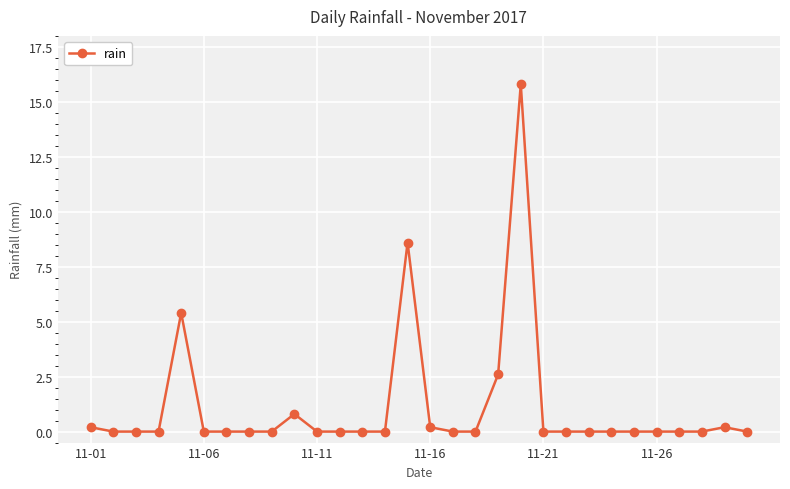

True or false: the data has more than 0 interior local peaks.

True